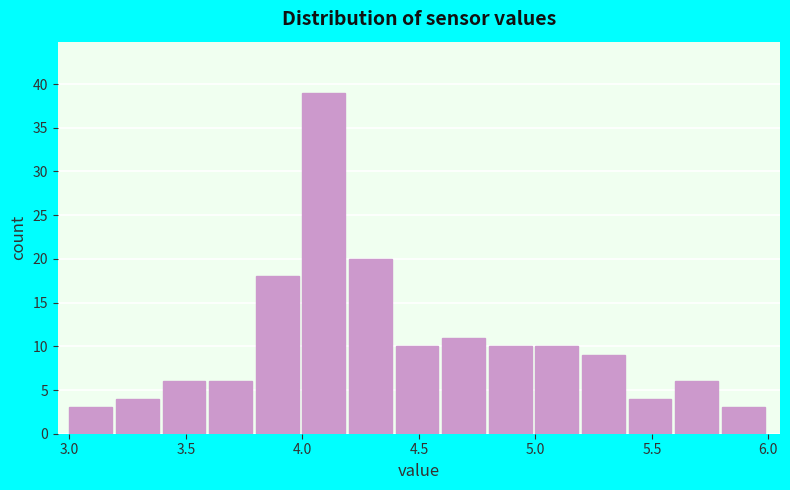

Which range on the x-axis has the tallest bar?

4.0 to 4.2